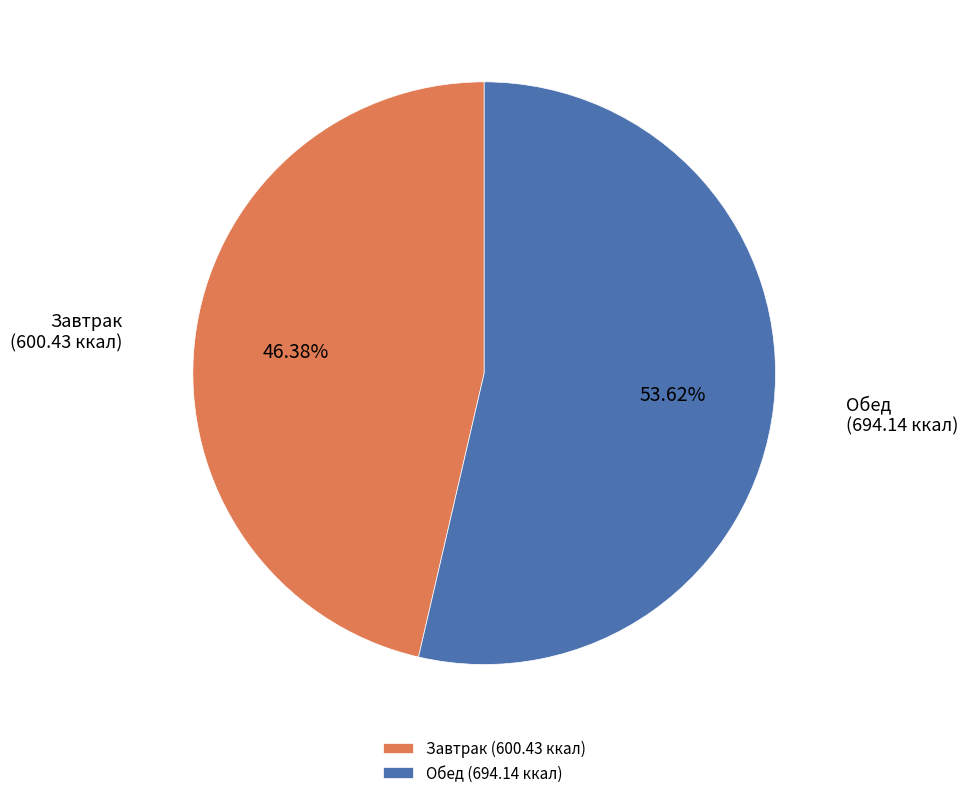

How much of the chart is everything except Обед?

46.4%